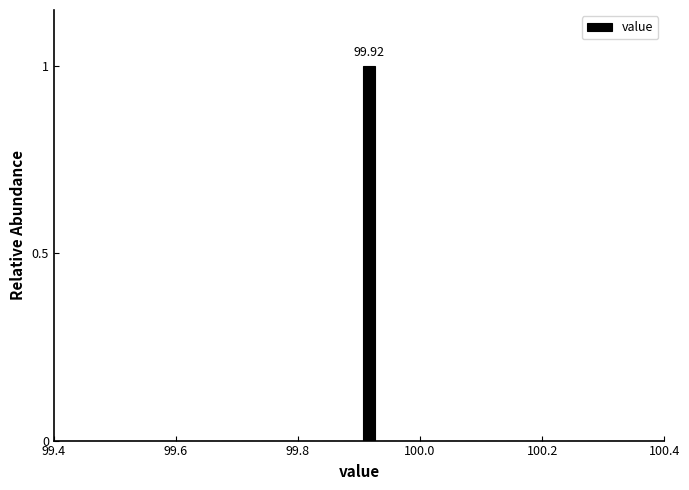

Read against the x-axis, roughly where is the centre of the tallest bar?

99.92